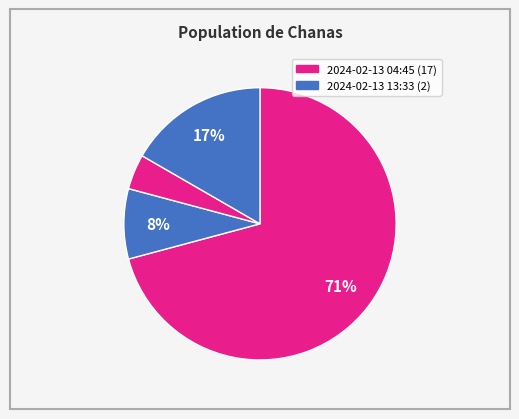

How many segments does this pie chart have?

4